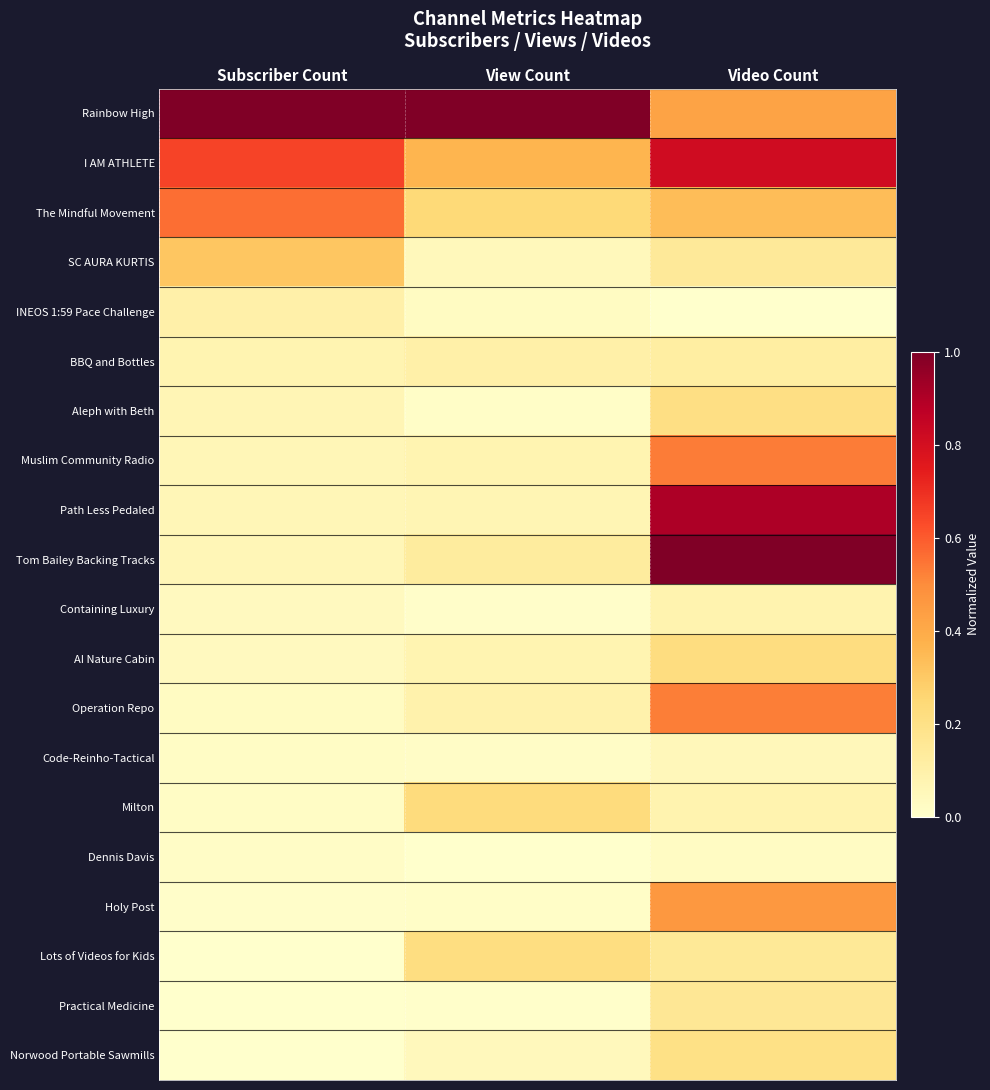

Reading left to right, what are all the values shown in this chart?

Rainbow High: Subscriber Count=1.0	View Count=1.0	Video Count=0.4
I AM ATHLETE: Subscriber Count=0.7	View Count=0.4	Video Count=0.8
The Mindful Movement: Subscriber Count=0.6	View Count=0.2	Video Count=0.3
SC AURA KURTIS: Subscriber Count=0.3	View Count=0.0	Video Count=0.1
INEOS 1:59 Pace Challenge: Subscriber Count=0.1	View Count=0.0	Video Count=0.0
BBQ and Bottles: Subscriber Count=0.1	View Count=0.1	Video Count=0.1
Aleph with Beth: Subscriber Count=0.1	View Count=0.0	Video Count=0.2
Muslim Community Radio: Subscriber Count=0.1	View Count=0.1	Video Count=0.5
Path Less Pedaled: Subscriber Count=0.1	View Count=0.1	Video Count=0.9
Tom Bailey Backing Tracks: Subscriber Count=0.1	View Count=0.1	Video Count=1.0
Containing Luxury: Subscriber Count=0.0	View Count=0.0	Video Count=0.1
AI Nature Cabin: Subscriber Count=0.0	View Count=0.1	Video Count=0.2
Operation Repo: Subscriber Count=0.0	View Count=0.1	Video Count=0.5
Code-Reinho-Tactical: Subscriber Count=0.0	View Count=0.0	Video Count=0.1
Milton: Subscriber Count=0.0	View Count=0.2	Video Count=0.1
Dennis Davis: Subscriber Count=0.0	View Count=0.0	Video Count=0.0
Holy Post: Subscriber Count=0.0	View Count=0.0	Video Count=0.5
Lots of Videos for Kids: Subscriber Count=0.0	View Count=0.2	Video Count=0.2
Practical Medicine: Subscriber Count=0.0	View Count=0.0	Video Count=0.2
Norwood Portable Sawmills: Subscriber Count=0.0	View Count=0.0	Video Count=0.2